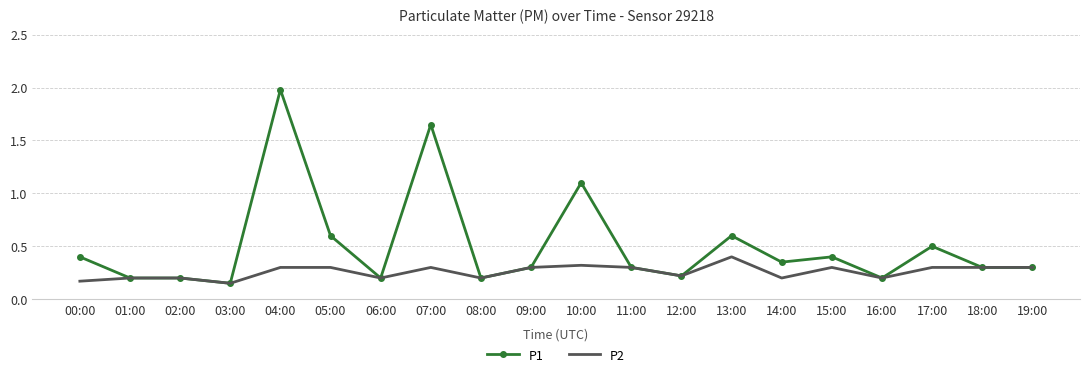

Which label corresponds to the largest value in the chart?

04:00